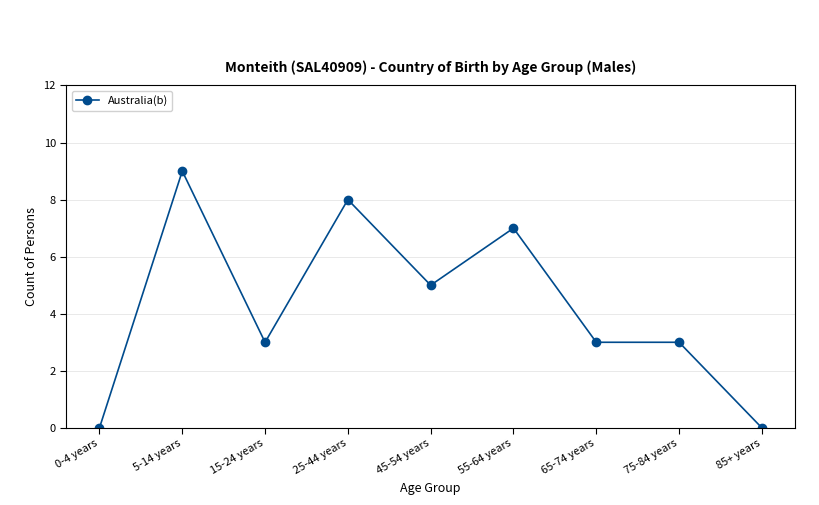

What is the label of the 1st point from the left?

0-4 years